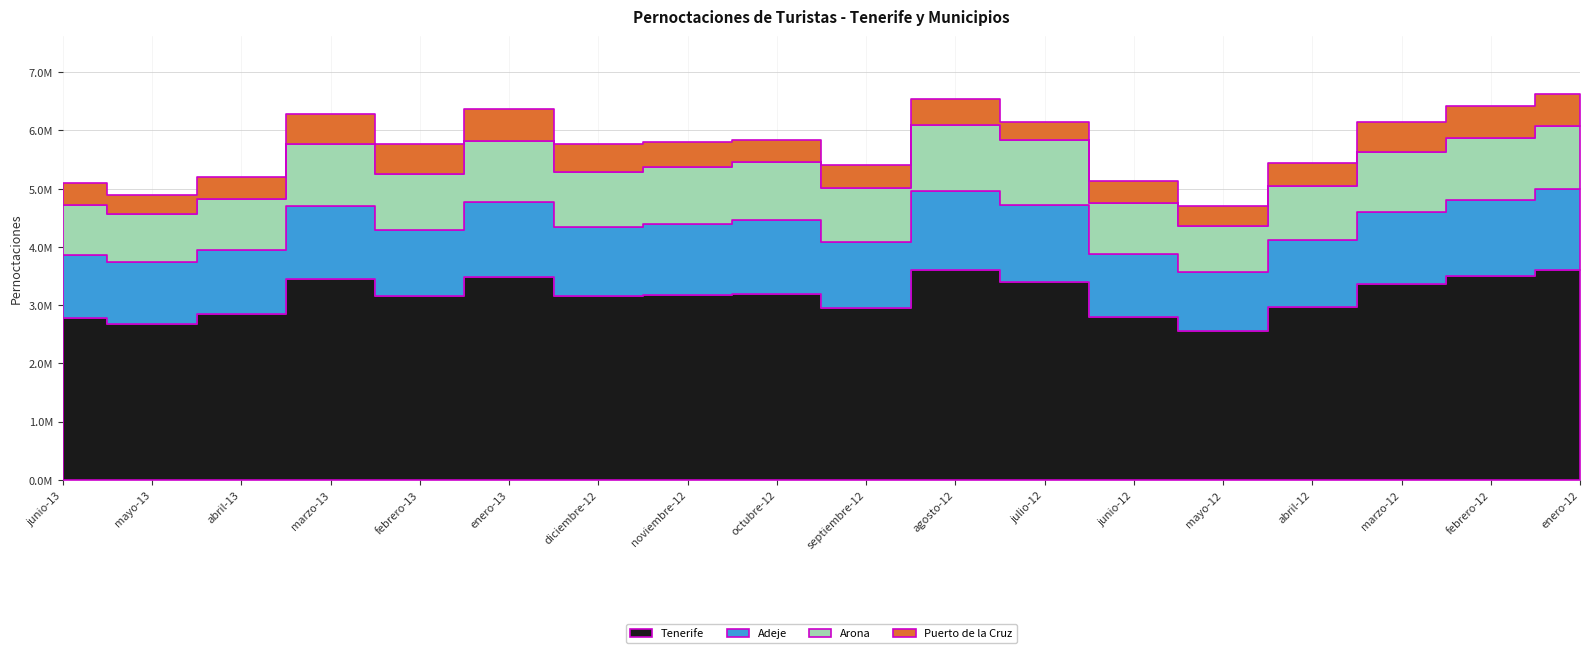

Reading left to right, what are all the values shown in this chart?

Tenerife: 2777793	2676094	2855277	3444746	3157463	3483725	3162978	3170372	3196134	2946370	3597248	3399995	2796843	2562962	2974220	3356667	3508753	3606245
Adeje: 1086633	1073133	1083852	1263706	1135466	1292180	1181092	1217077	1259881	1133021	1365527	1321041	1076338	1013697	1148909	1236078	1293268	1383431
Arona: 853547	808603	883659	1052886	962021	1043793	949974	982622	997520	928873	1134278	1114407	878416	776116	918501	1032876	1064661	1085621
Puerto de la Cruz: 373055	338270	375746	526906	510784	544262	473197	428725	386308	397200	450199	314936	378211	352382	400759	525008	547845	551141